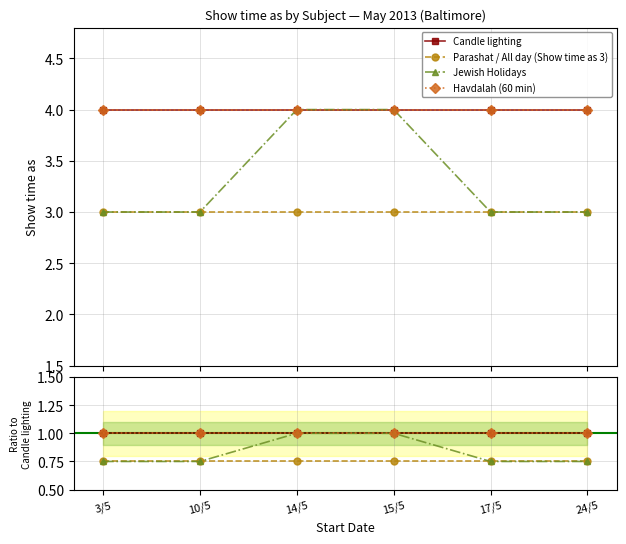

The Parashat / All day (Show time as 3) series shows 0.8 at 3/5. True or false?

True